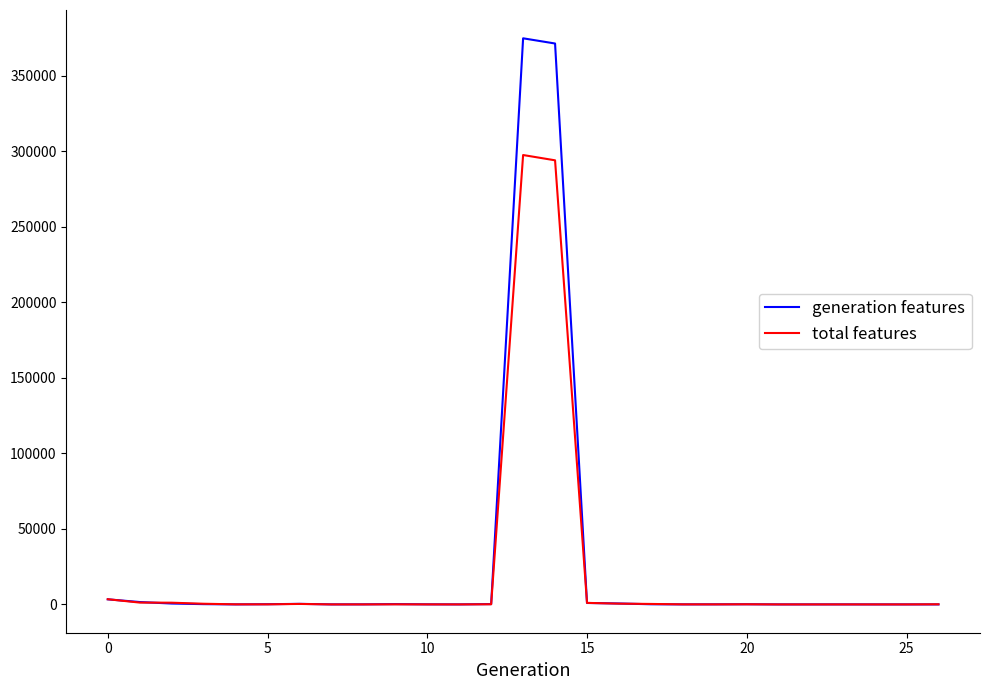

Rank the series by their maximum value, from lowest to highest.

total features, generation features